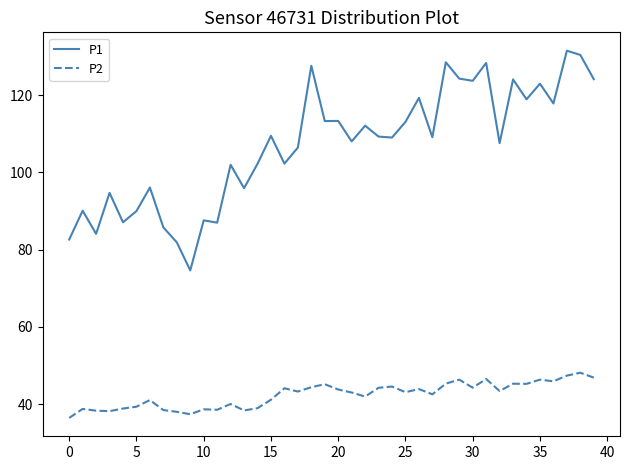

What are all the series names shown in the legend?

P1, P2